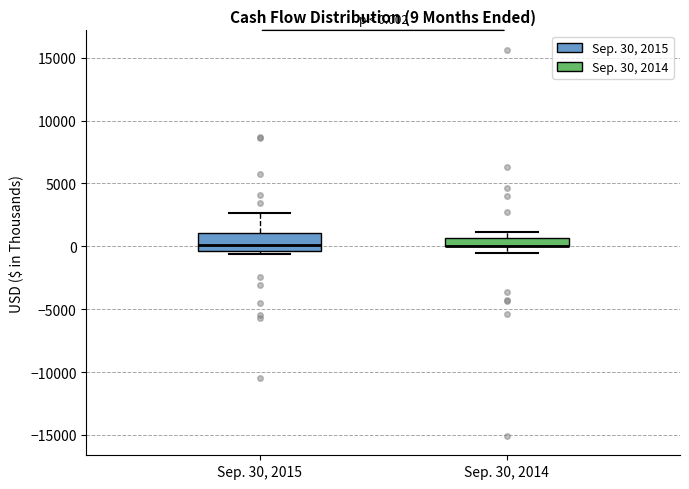

Which box is the tallest, from its lower edge to its upper edge?

Sep. 30, 2015